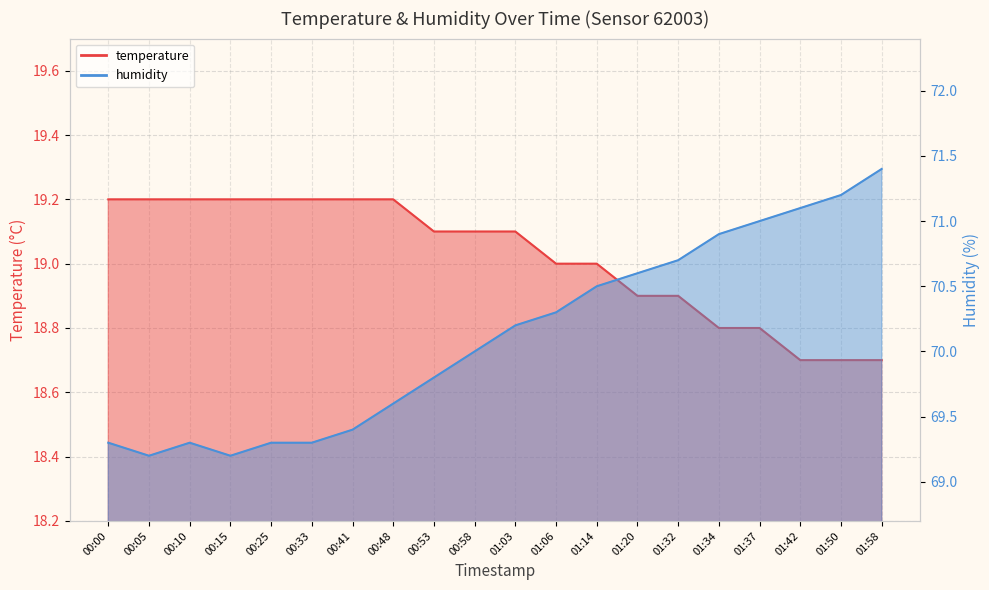

Which category has the lowest value across all series?

01:42